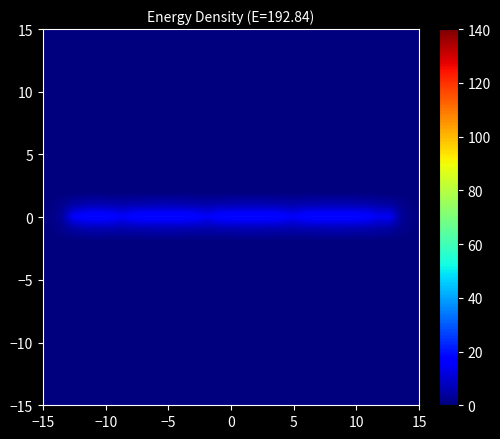

What is the greatest value displayed?

19.0